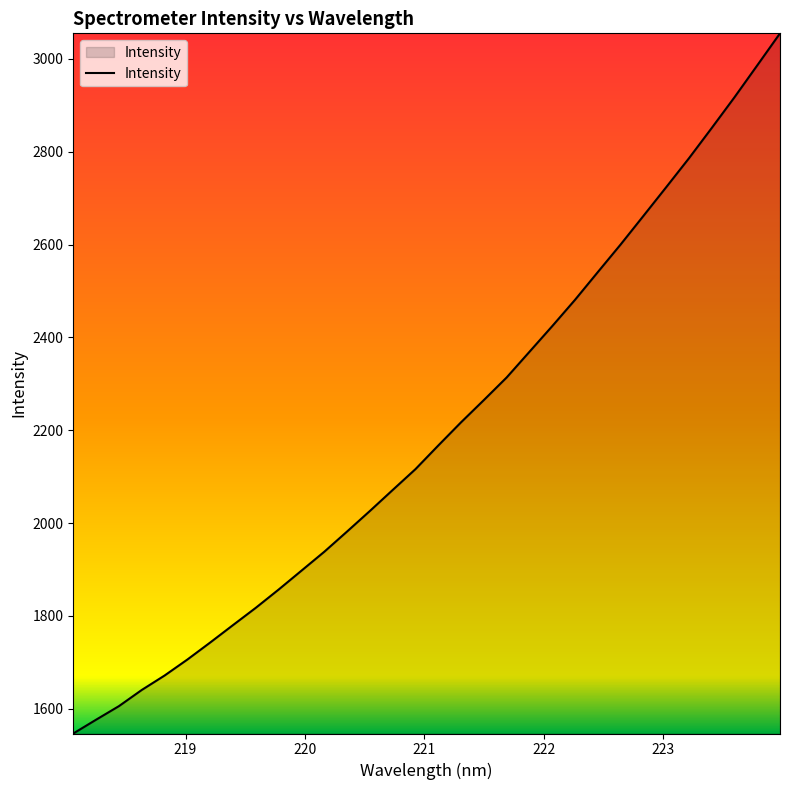

How many values exceed 2167?

16